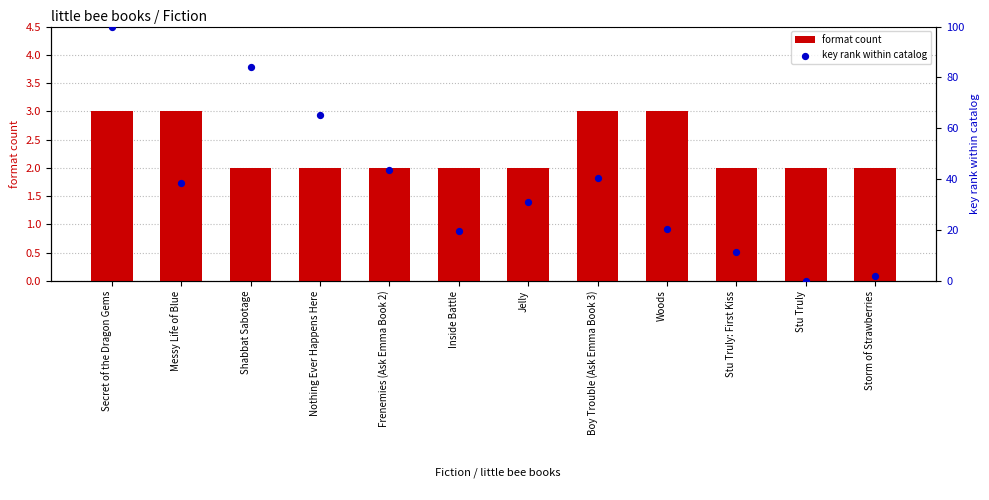

Which series has the largest total across all categories?

key rank within catalog